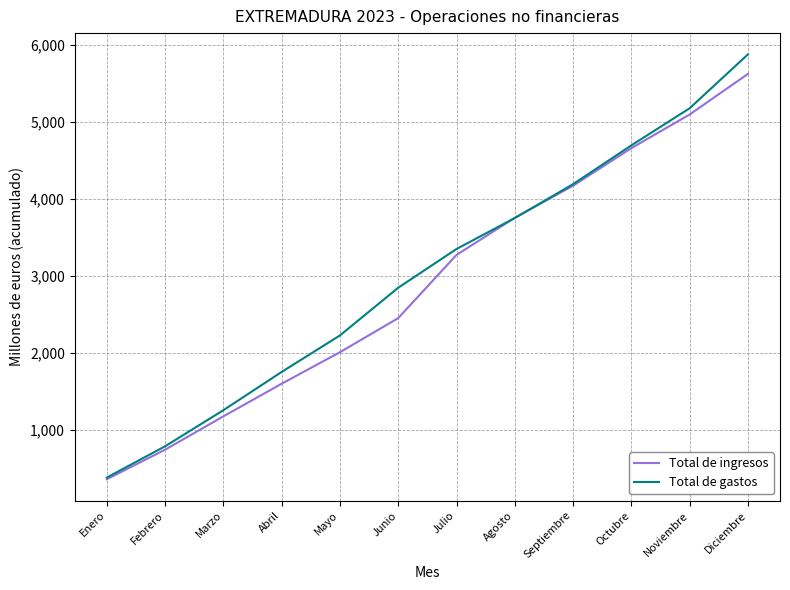

True or false: Total de ingresos has a value of 557 at Junio.

False